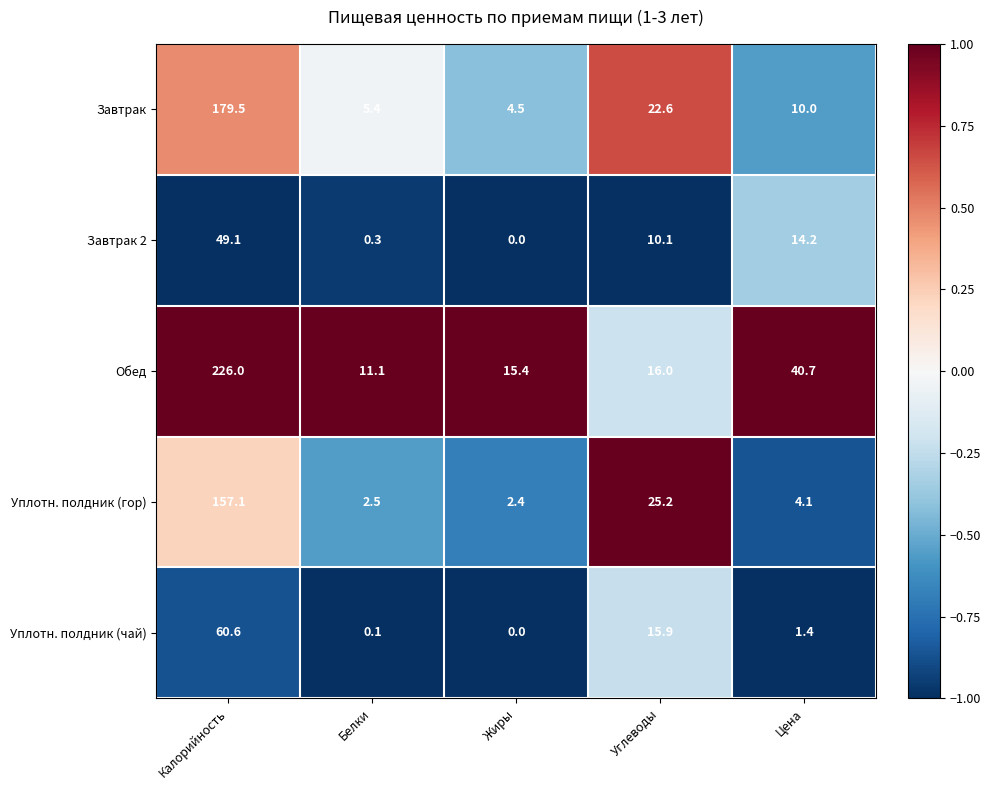

Which label corresponds to the smallest value in the chart?

Жиры